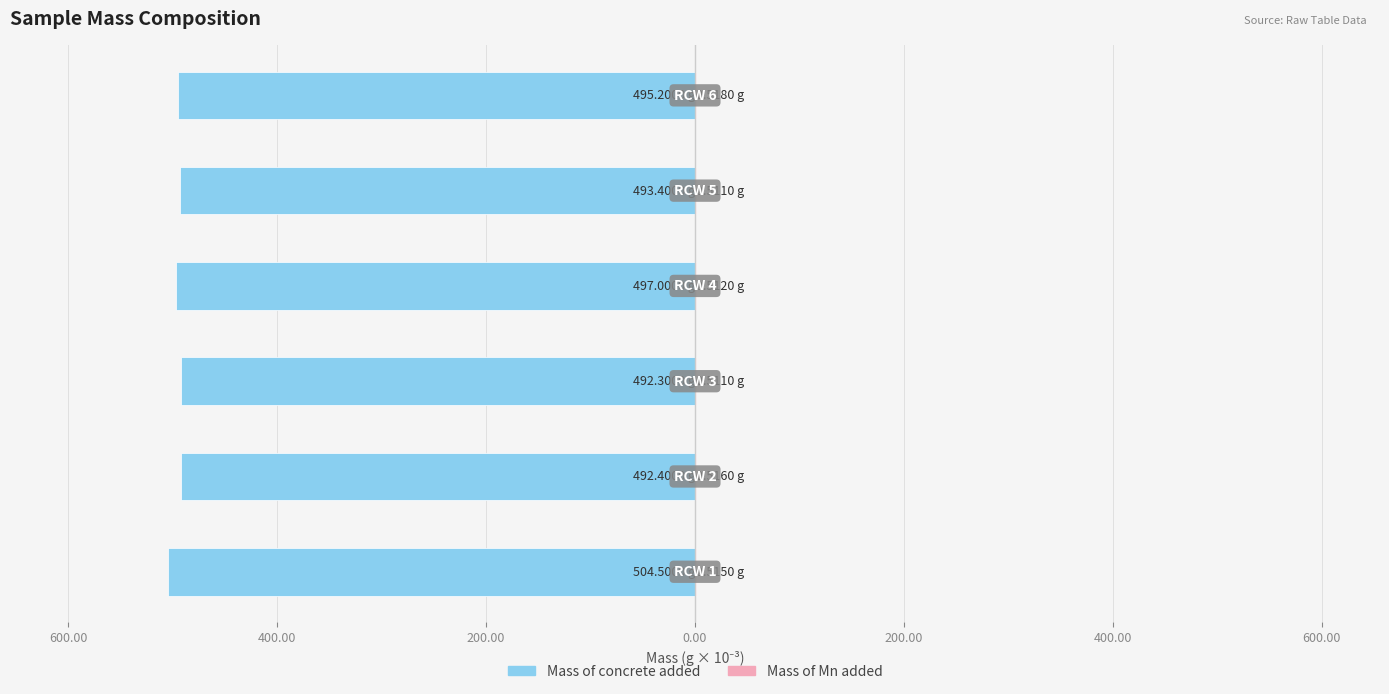

Reading left to right, list all the values displayed in this chart.

Mass of concrete added: 800.00=-504.5	600.00=-492.4	400.00=-492.3	200.00=-497.0	0.00=-493.4	200.00=-495.2
Mass of Mn added: 800.00=0.5	600.00=0.5	400.00=0.5	200.00=0.5	0.00=0.5	200.00=0.5